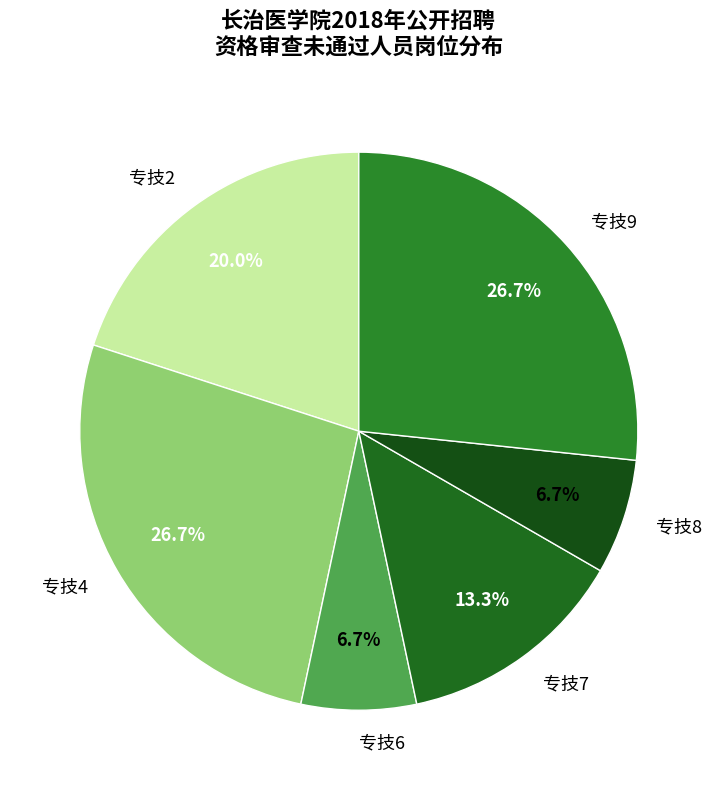

How much of the chart is everything except 专技4?

73.3%